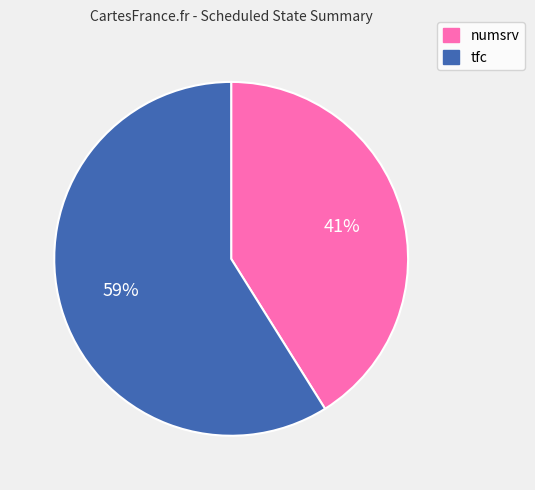

To the nearest percent, what is the difference between the numsrv and tfc slice percentages?

18%